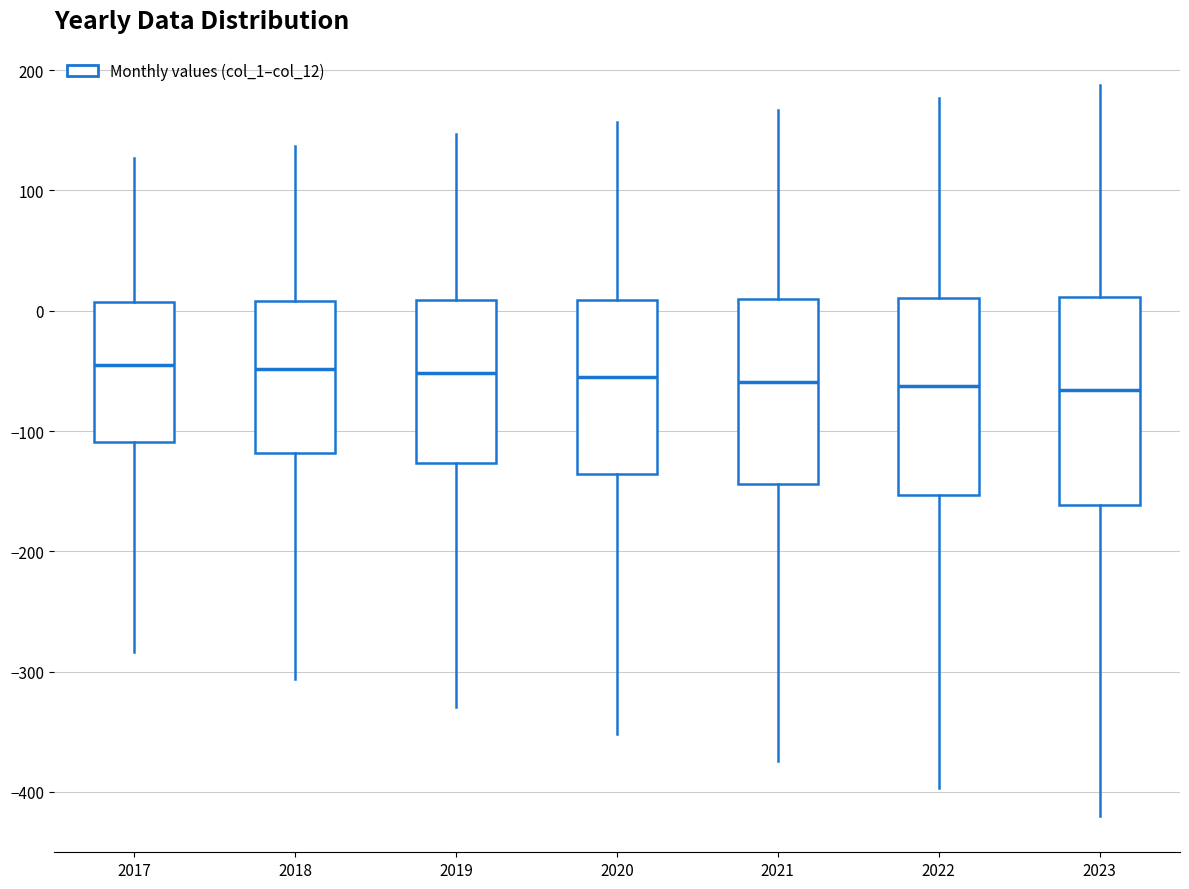

Reading left to right, read every box against the y-axis: the position of its median line, the range the box covers, and the ends of its whiskers. The values are not printed on the chart, so give them approximately, as read against the axis.

2017: median -40, box -110 to 10, whiskers -280 to 130
2018: median -50, box -120 to 10, whiskers -310 to 140
2019: median -50, box -130 to 10, whiskers -330 to 150
2020: median -60, box -140 to 10, whiskers -350 to 160
2021: median -60, box -140 to 10, whiskers -370 to 170
2022: median -60, box -150 to 10, whiskers -400 to 180
2023: median -70, box -160 to 10, whiskers -420 to 190